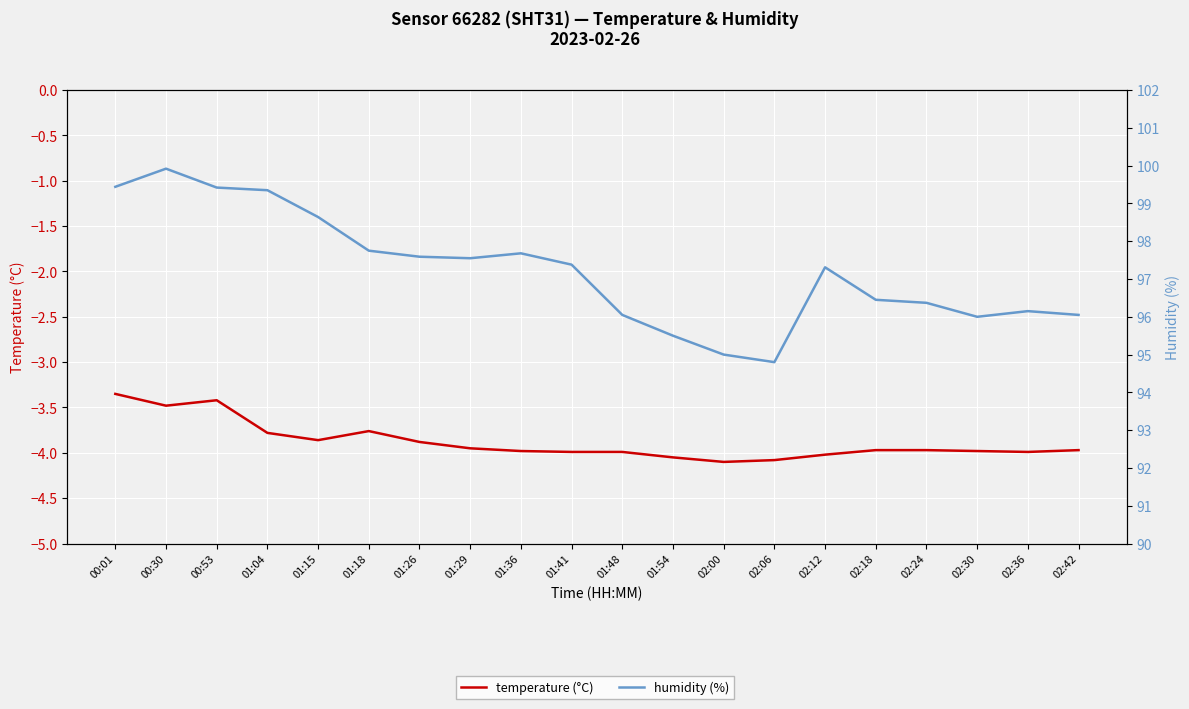

How many categories are shown in the chart?

20